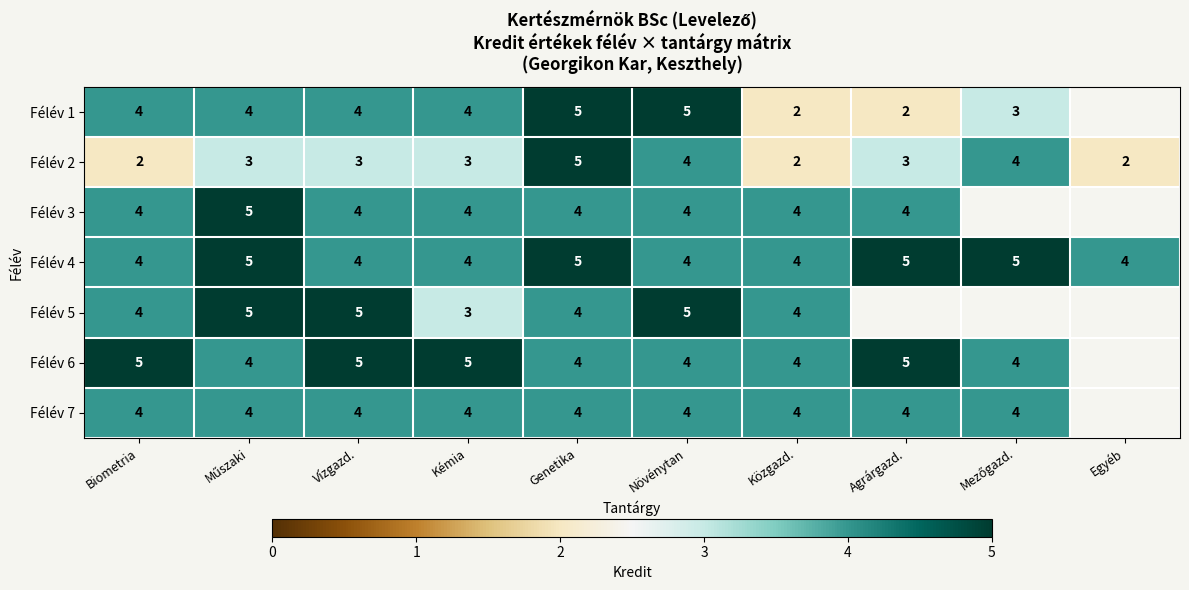

What is the lowest value of the Félév 4 series?

4